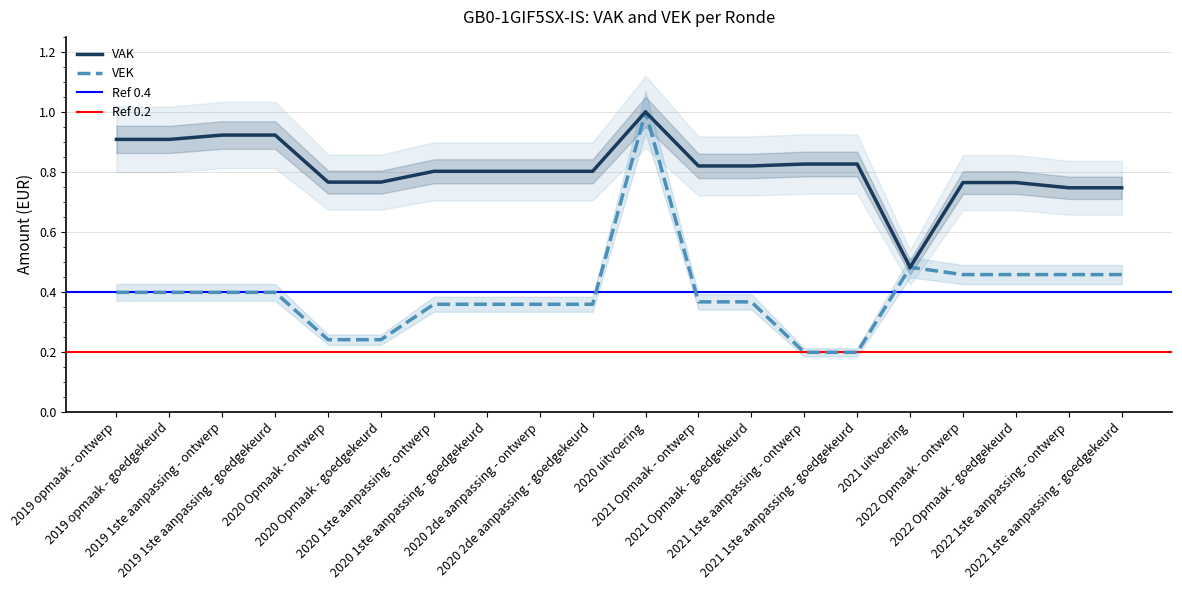

What is the label of the 20th point from the right?

2019 opmaak - ontwerp